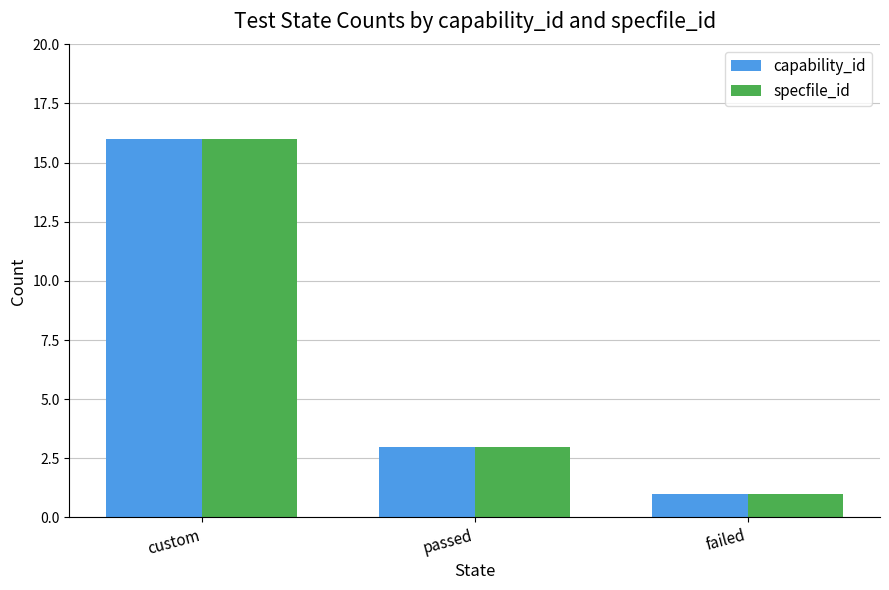

What is the difference between the maximum and minimum values in the specfile_id series?

15